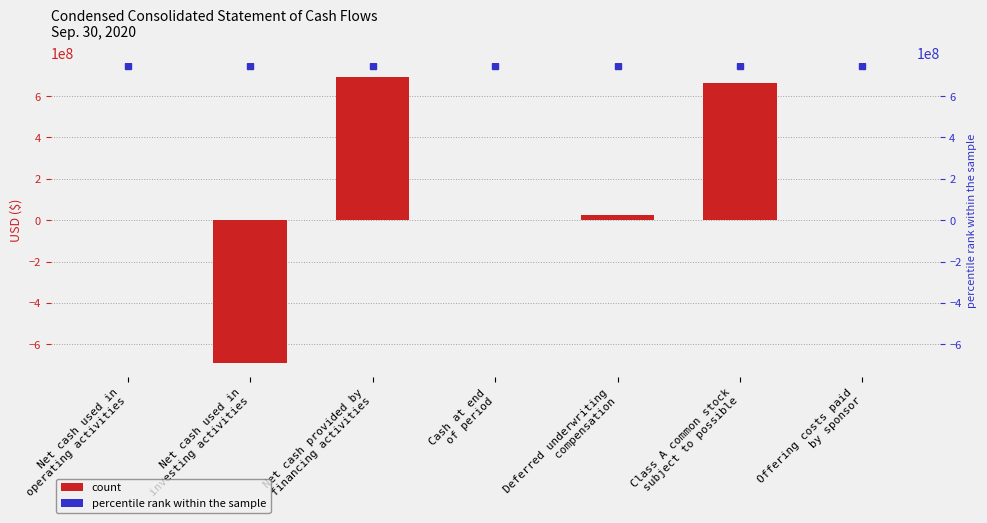

Is it true that the value at Net cash used in
operating activities is -1778034?

False